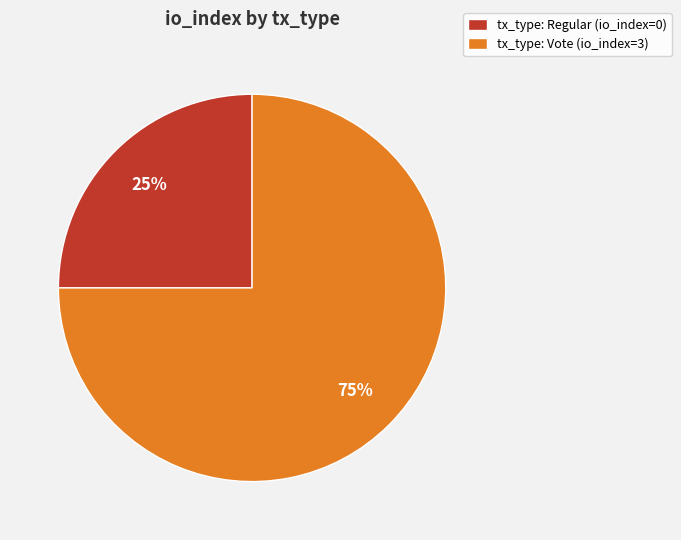

The tx_type: Regular (io_index=0) slice represents 25% of the pie. True or false?

True